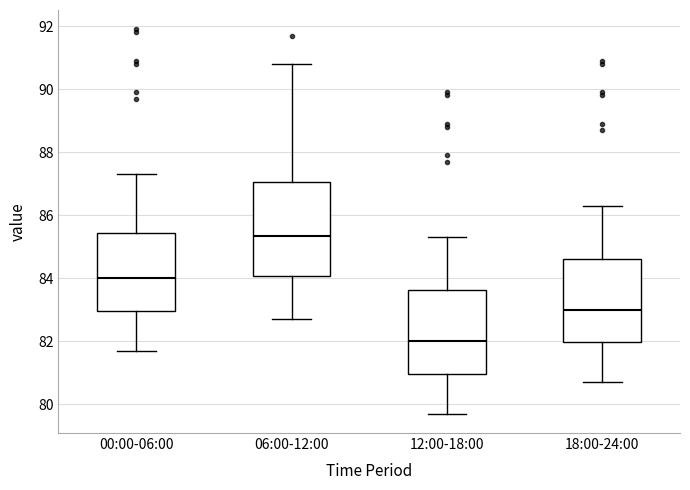

Which box is the tallest, from its lower edge to its upper edge?

06:00-12:00